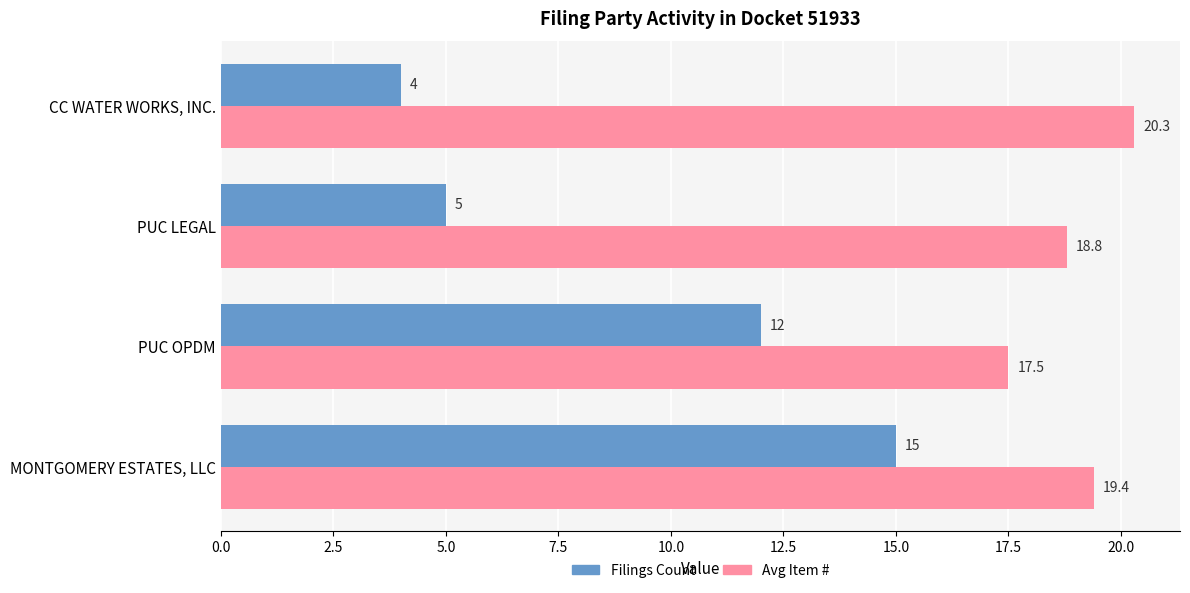

The Avg Item # series shows 17.5 at PUC OPDM. True or false?

True